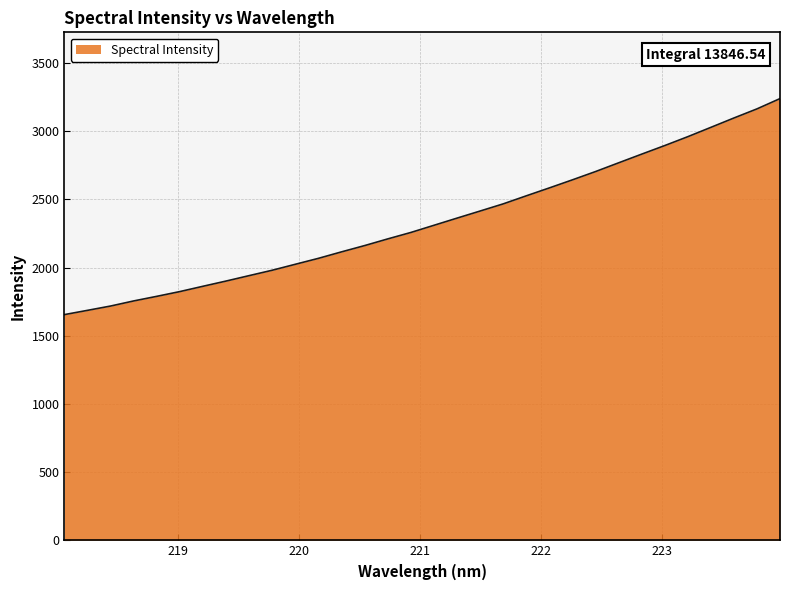

What is the maximum value shown in the chart?

3239.6